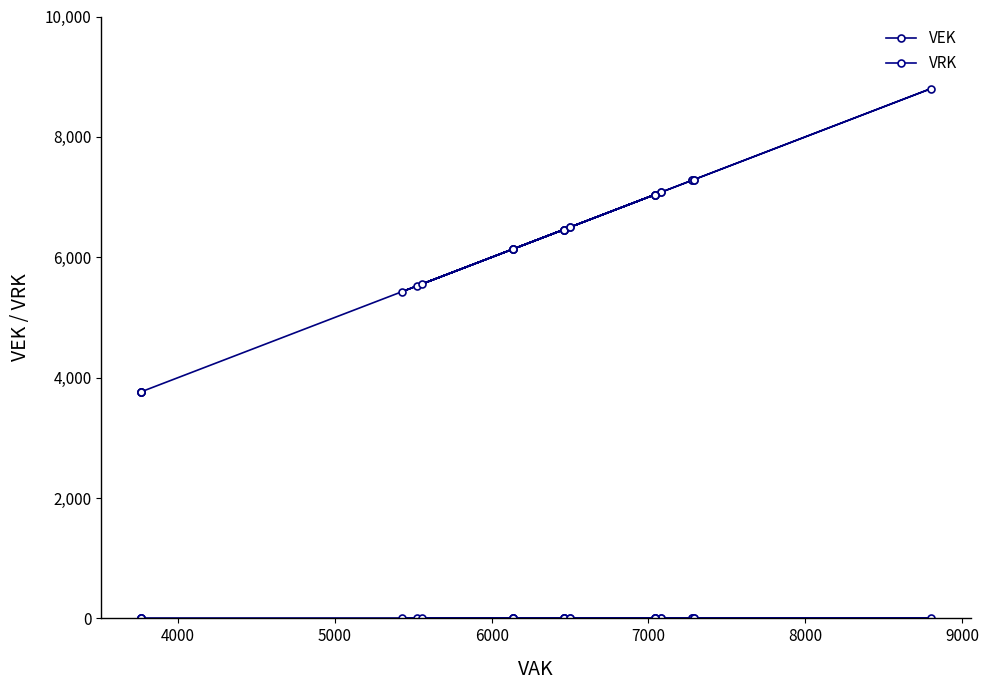

What is the greatest value displayed?

8803